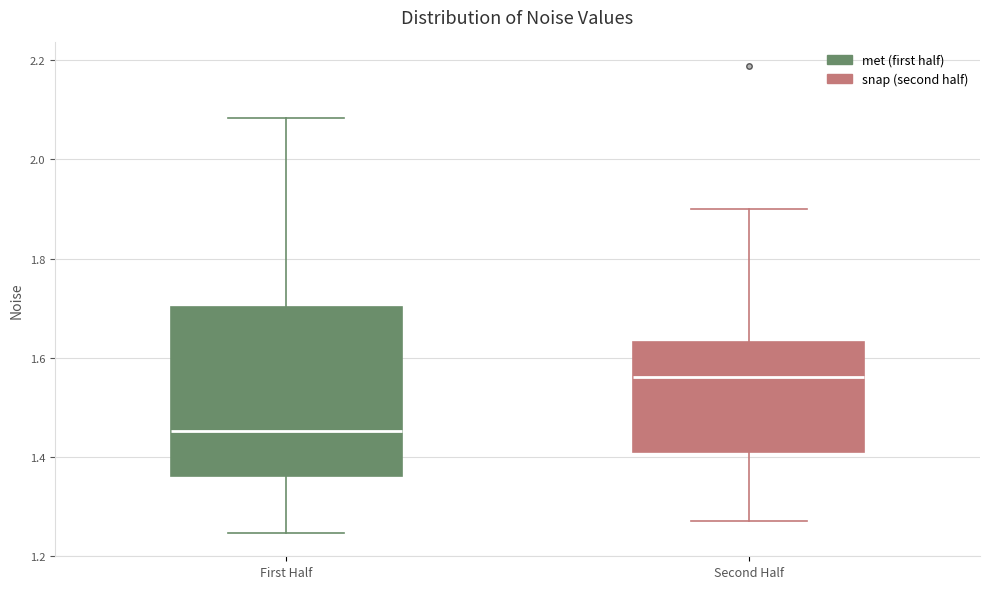

Reading left to right, read every box against the y-axis: the position of its median line, the range the box covers, and the ends of its whiskers. The values are not printed on the chart, so give them approximately, as read against the axis.

First Half: median 1.46, box 1.36 to 1.70, whiskers 1.24 to 2.08
Second Half: median 1.56, box 1.42 to 1.64, whiskers 1.28 to 1.90